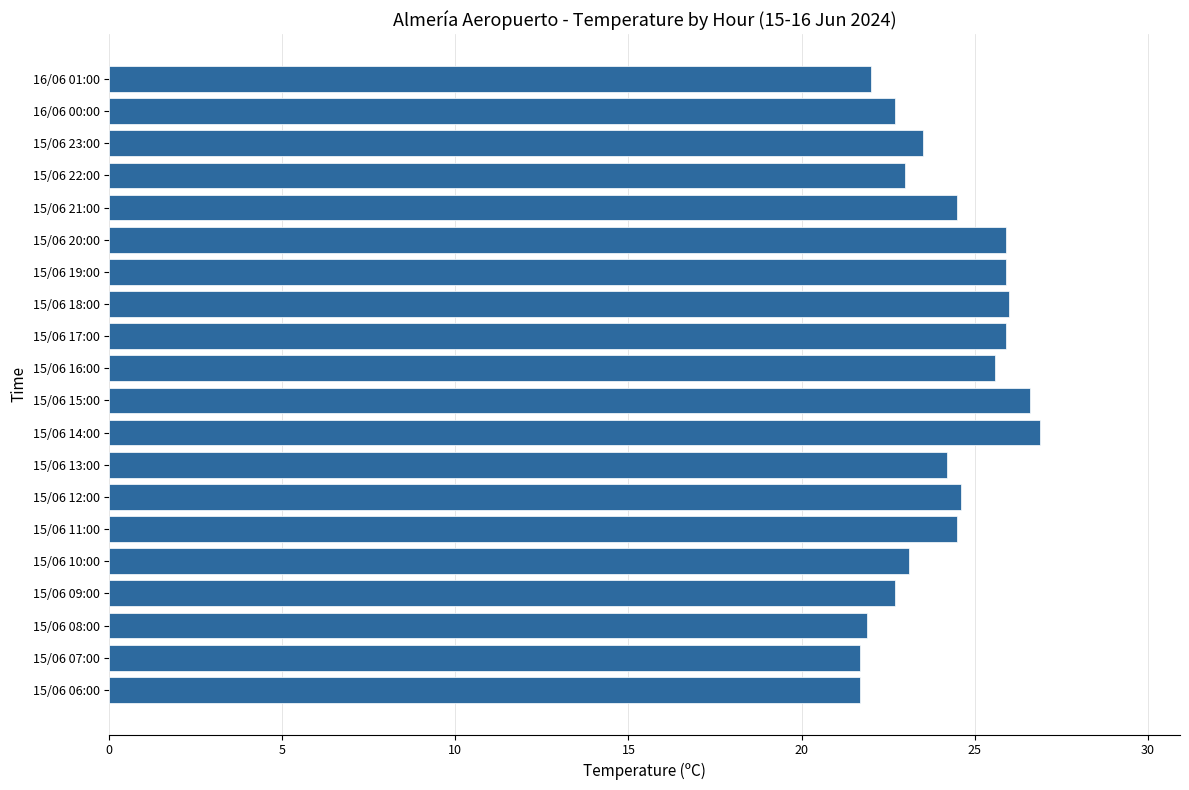

The chart shows a value of 22.7 at 15/06 09:00. True or false?

True